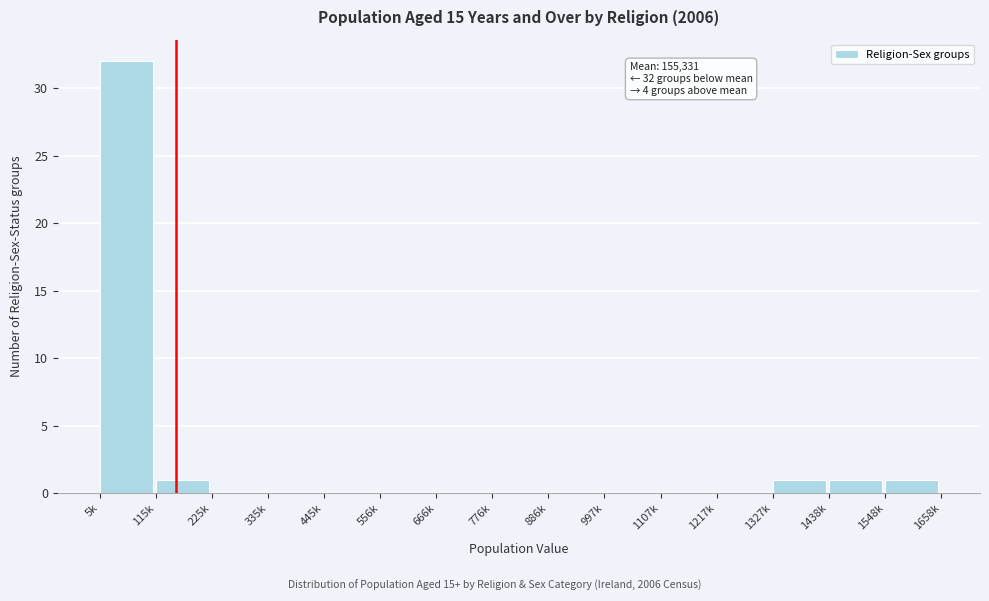

Reading left to right, list all the values displayed in this chart.

5k=32	115k=1	225k=0	335k=0	445k=0	556k=0	666k=0	776k=0	886k=0	997k=0	1107k=0	1217k=0	1327k=1	1438k=1	1548k=1